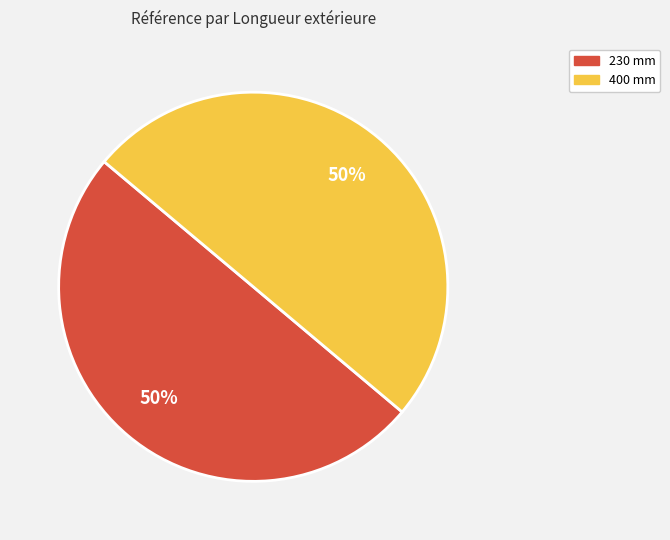

How many segments does this pie chart have?

2